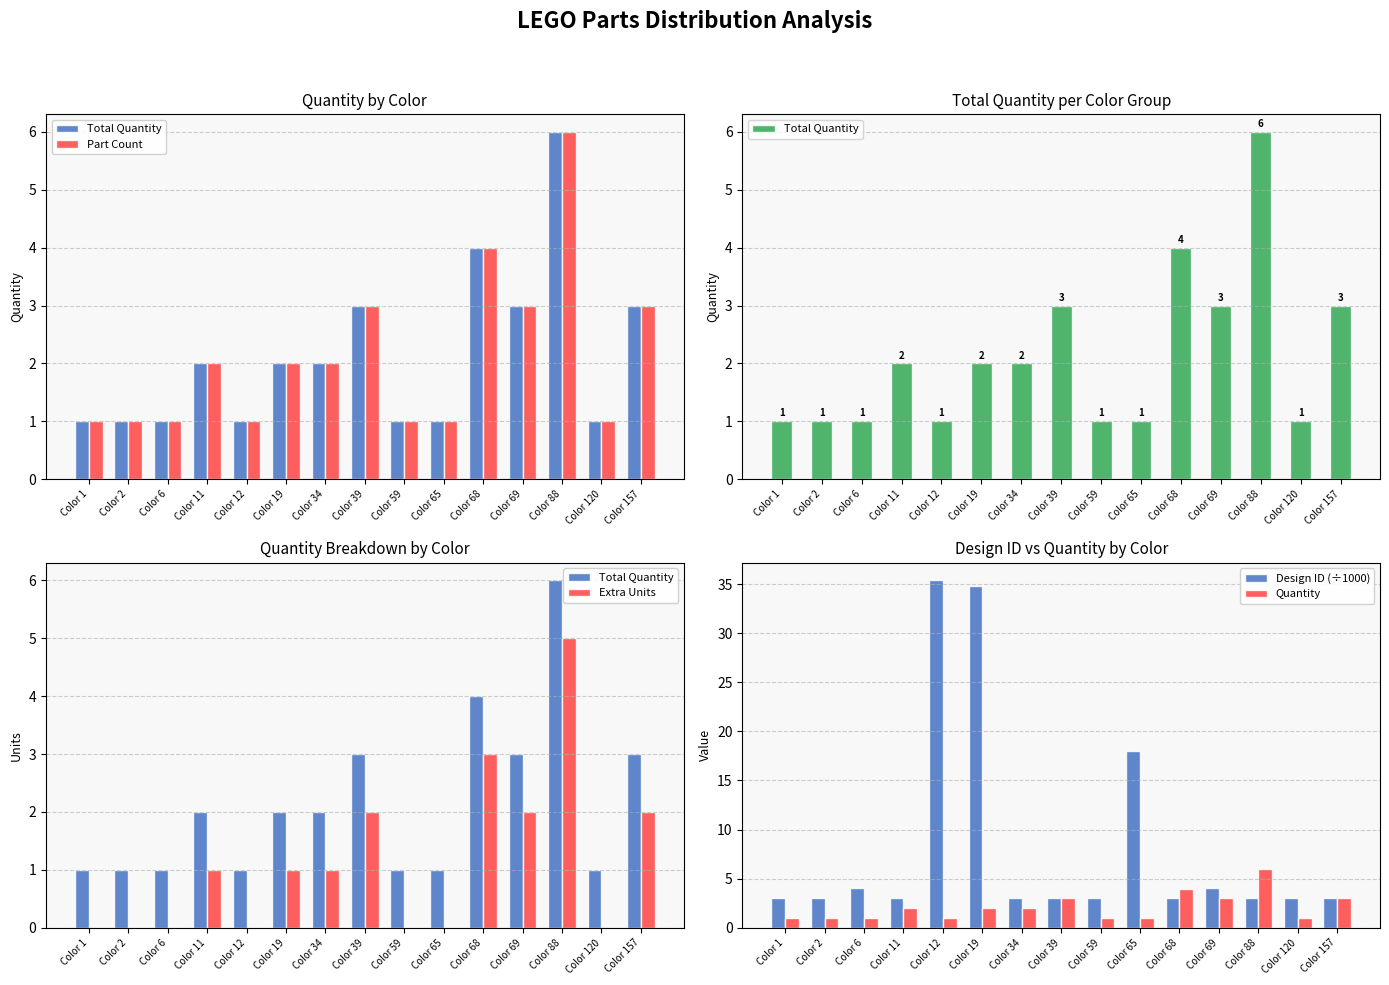

Reading right to left, list all the values displayed in this chart.

Total Quantity: Color 157=3.0	Color 120=1.0	Color 88=6.0	Color 69=3.0	Color 68=4.0	Color 65=1.0	Color 59=1.0	Color 39=3.0	Color 34=2.0	Color 19=2.0	Color 12=1.0	Color 11=2.0	Color 6=1.0	Color 2=1.0	Color 1=1.0
Part Count: Color 157=3.0	Color 120=1.0	Color 88=6.0	Color 69=3.0	Color 68=4.0	Color 65=1.0	Color 59=1.0	Color 39=3.0	Color 34=2.0	Color 19=2.0	Color 12=1.0	Color 11=2.0	Color 6=1.0	Color 2=1.0	Color 1=1.0
Extra Units: Color 157=2.0	Color 120=0.0	Color 88=5.0	Color 69=2.0	Color 68=3.0	Color 65=0.0	Color 59=0.0	Color 39=2.0	Color 34=1.0	Color 19=1.0	Color 12=0.0	Color 11=1.0	Color 6=0.0	Color 2=0.0	Color 1=0.0
Design ID (÷1000): Color 157=3.0	Color 120=3.0	Color 88=3.0	Color 69=4.1	Color 68=3.0	Color 65=18.0	Color 59=3.0	Color 39=3.0	Color 34=3.0	Color 19=34.8	Color 12=35.4	Color 11=3.0	Color 6=4.1	Color 2=3.0	Color 1=3.0
Quantity: Color 157=3.0	Color 120=1.0	Color 88=6.0	Color 69=3.0	Color 68=4.0	Color 65=1.0	Color 59=1.0	Color 39=3.0	Color 34=2.0	Color 19=2.0	Color 12=1.0	Color 11=2.0	Color 6=1.0	Color 2=1.0	Color 1=1.0